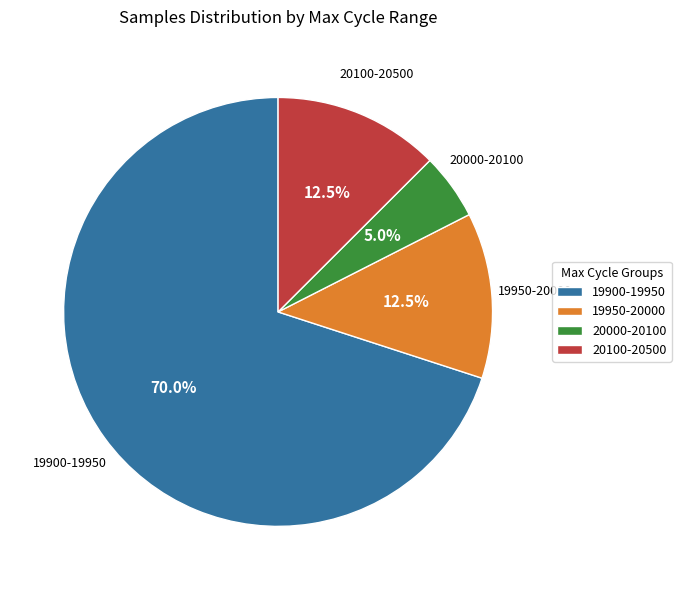

Does any single category account for the majority?

Yes